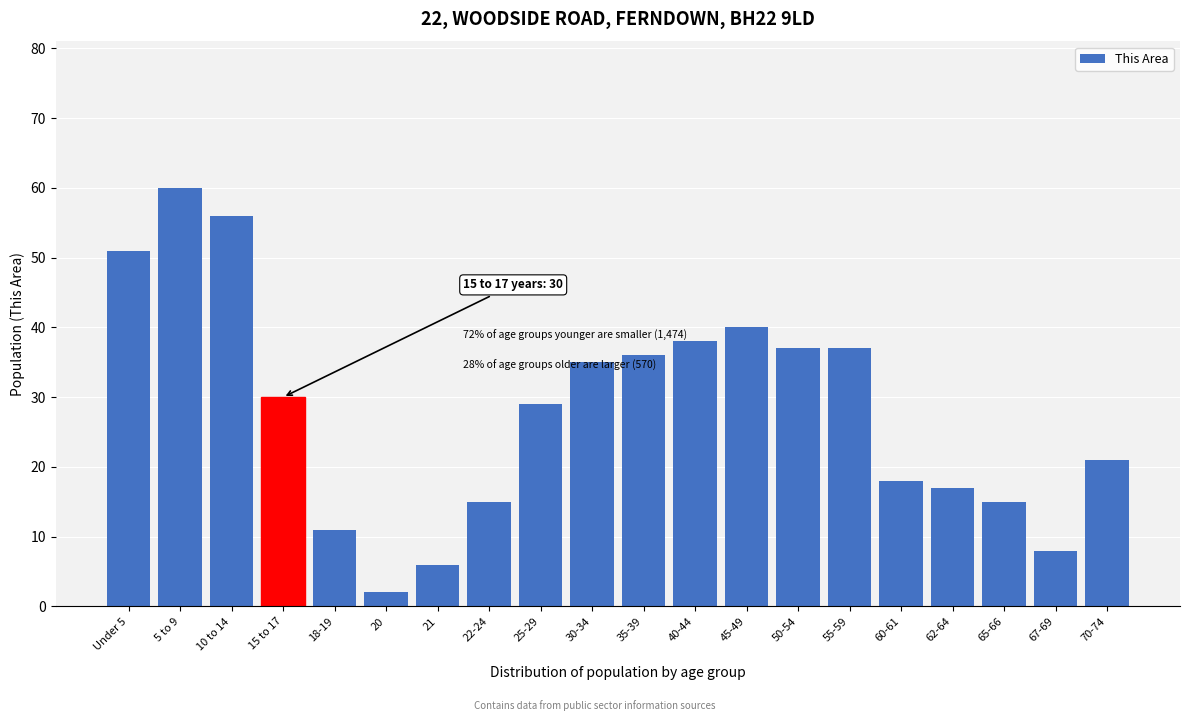

Reading left to right, list all the values displayed in this chart.

Under 5=51	5 to 9=60	10 to 14=56	15 to 17=30	18-19=11	20=2	21=6	22-24=15	25-29=29	30-34=35	35-39=36	40-44=38	45-49=40	50-54=37	55-59=37	60-61=18	62-64=17	65-66=15	67-69=8	70-74=21